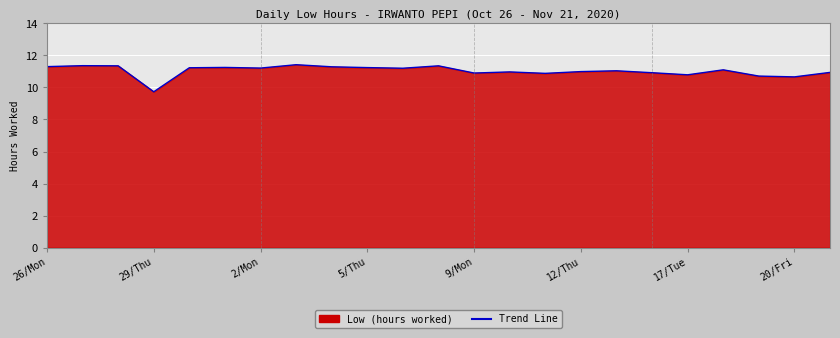

How many data points are less than 11?

10